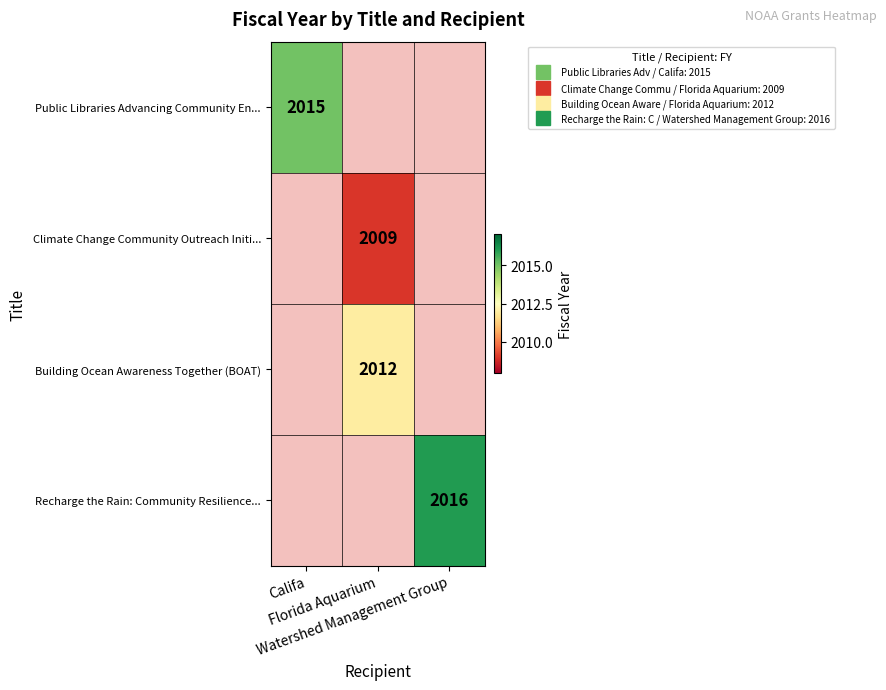

How many data points does each series have?

3